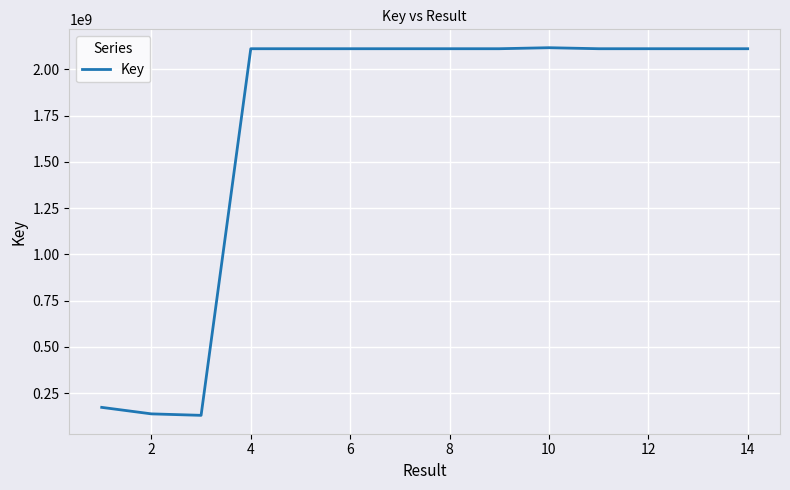

What is the maximum value shown in the chart?

2117433465